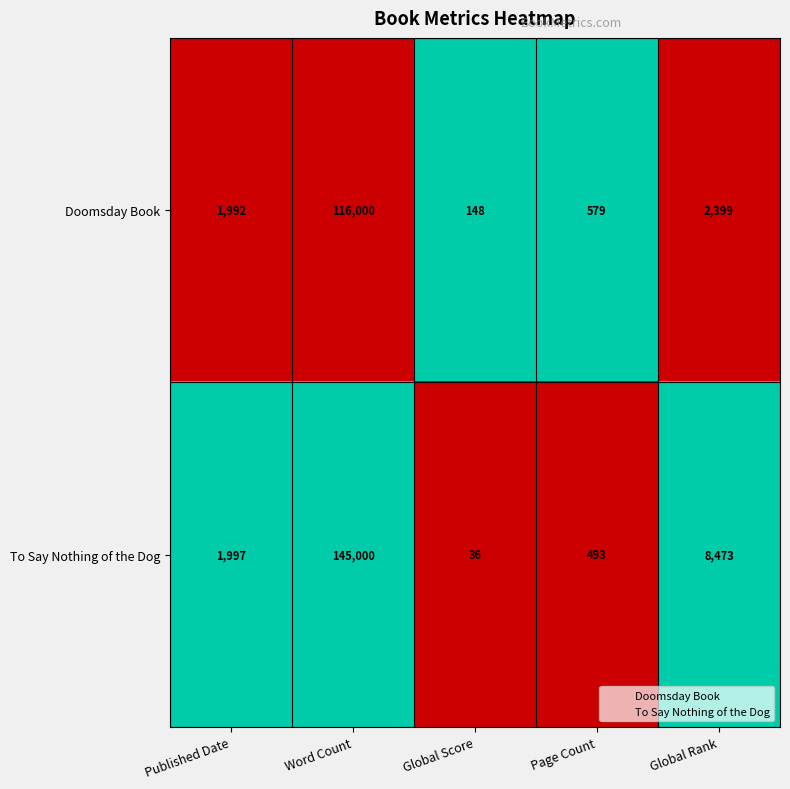

Reading left to right, what are all the values shown in this chart?

Doomsday Book: 1992	116000	148	579	2399
To Say Nothing of the Dog: 1997	145000	36	493	8473